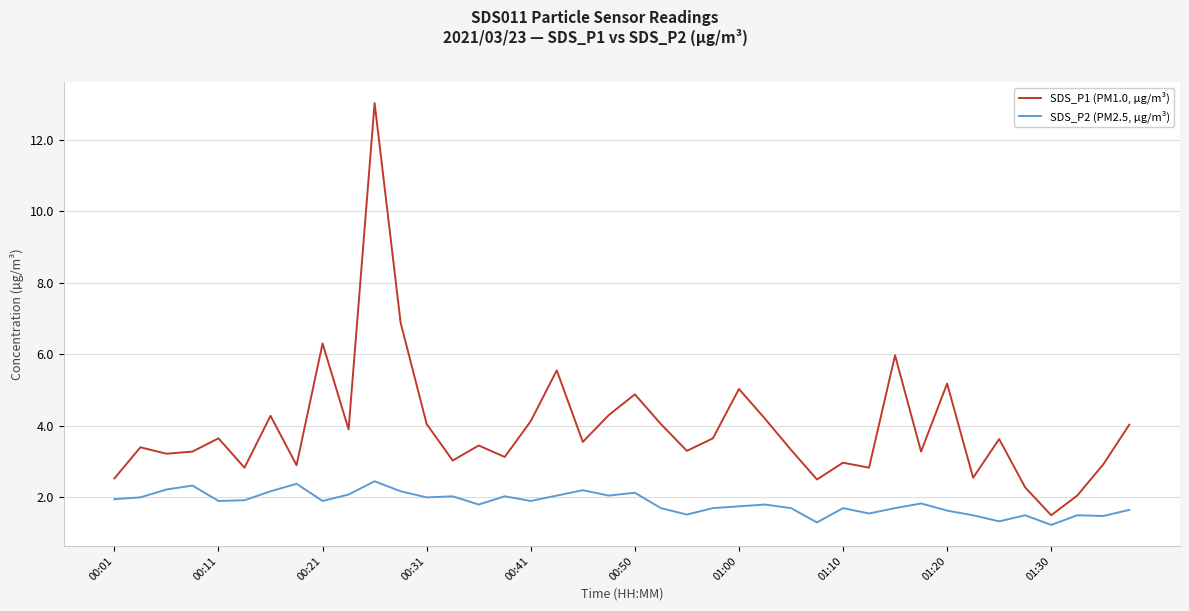

In SDS_P2 (PM2.5, µg/m³), how many points are higher than both neighbors (excluding endpoints)?

12